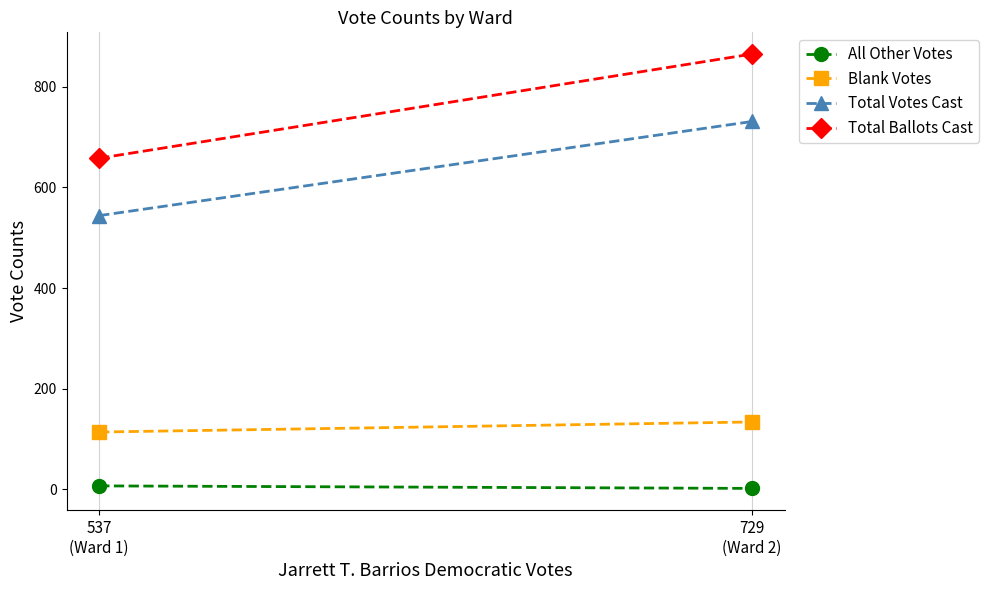

List the labels in order of Total Votes Cast value, largest first.

729
(Ward 2), 537
(Ward 1)